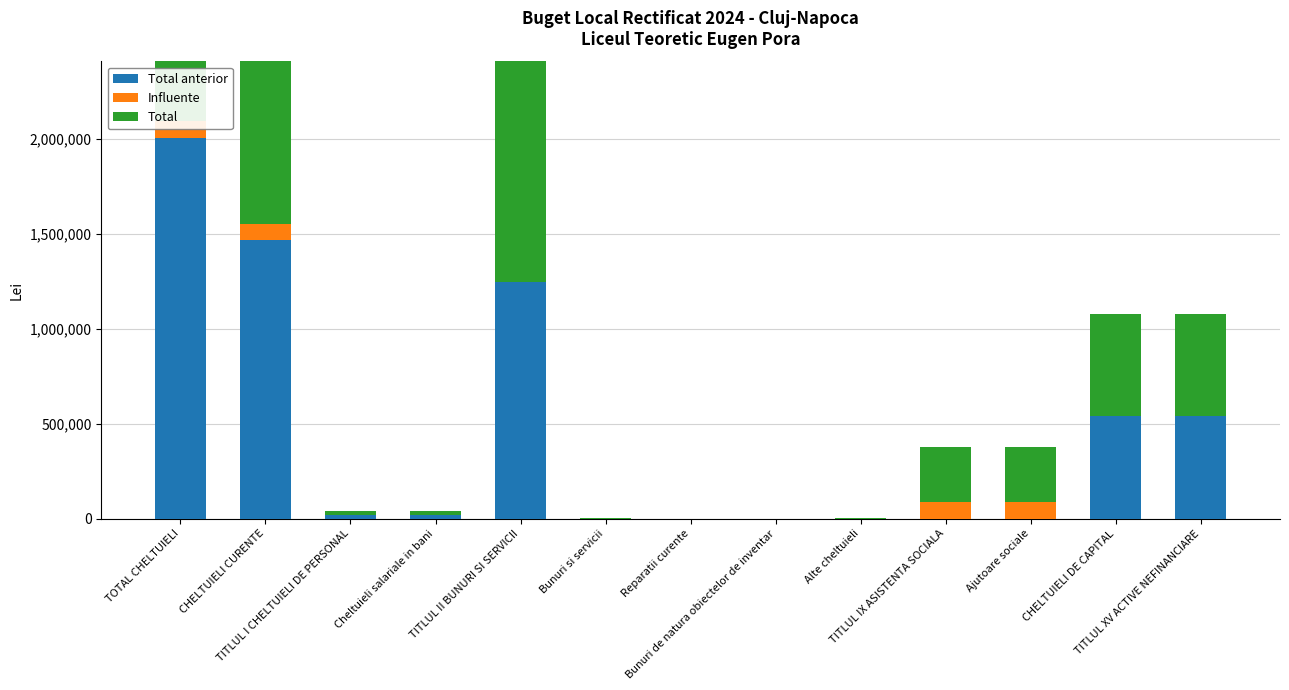

At how many categories does at least one series exceed 25113?

7